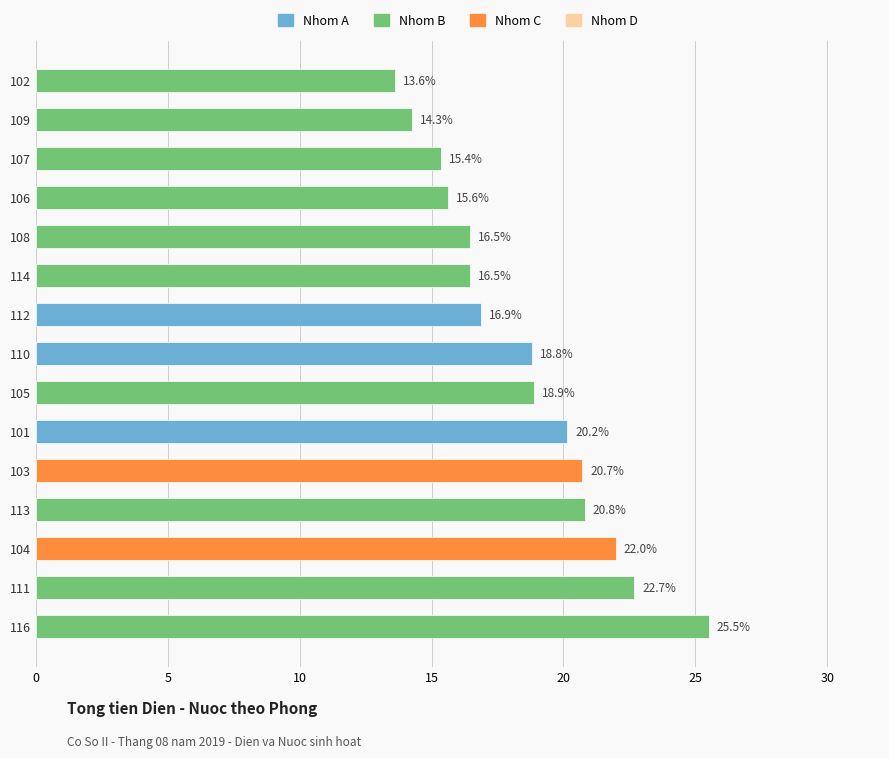

What is the minimum value shown in the chart?

13.6